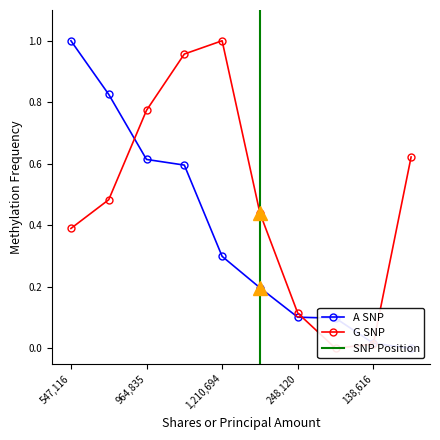

What is the difference between the maximum and minimum values in the G SNP series?

1.0